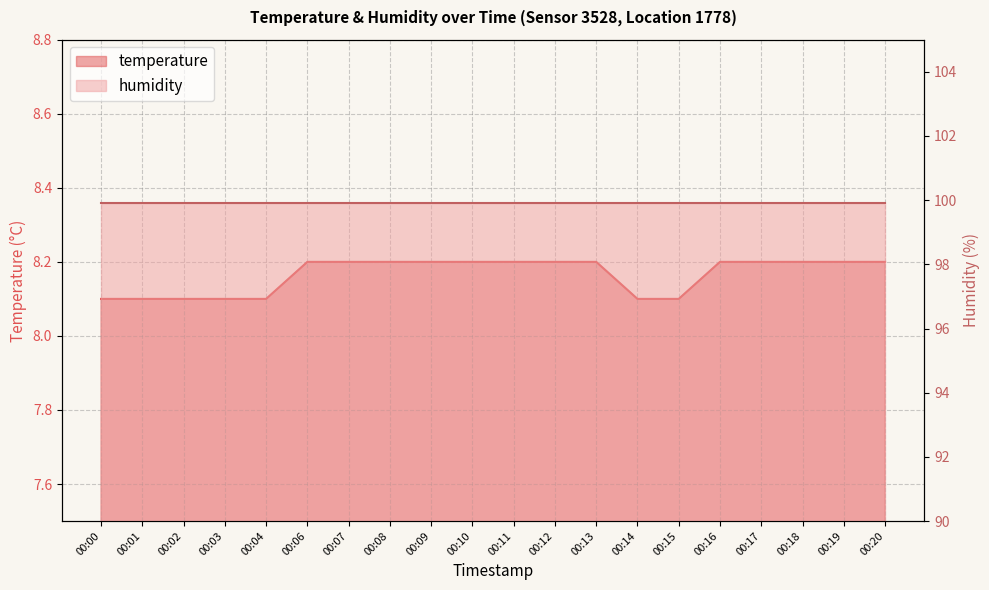

Reading right to left, transcribe all the data shown in this chart.

00:20=8.2	00:19=8.2	00:18=8.2	00:17=8.2	00:16=8.2	00:15=8.1	00:14=8.1	00:13=8.2	00:12=8.2	00:11=8.2	00:10=8.2	00:09=8.2	00:08=8.2	00:07=8.2	00:06=8.2	00:04=8.1	00:03=8.1	00:02=8.1	00:01=8.1	00:00=8.1